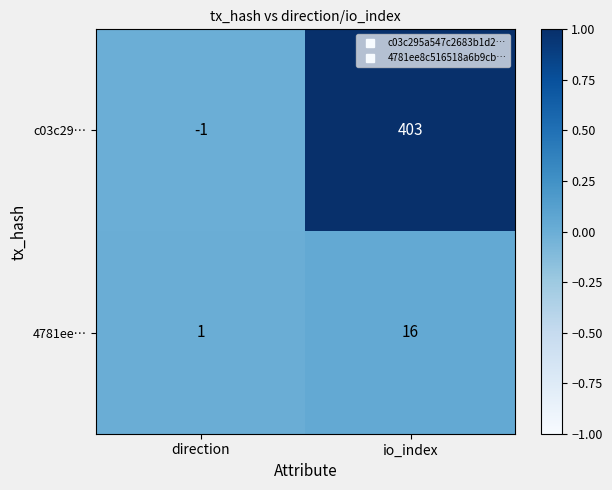

Which series changed the most between direction and io_index?

c03c29…